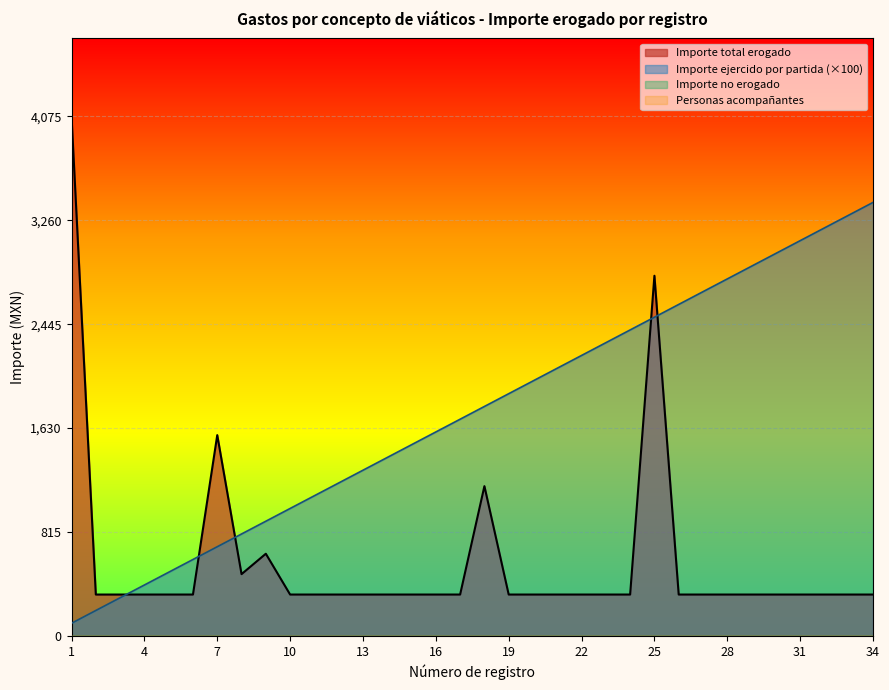

Where is the first local minimum for Importe total erogado?

8